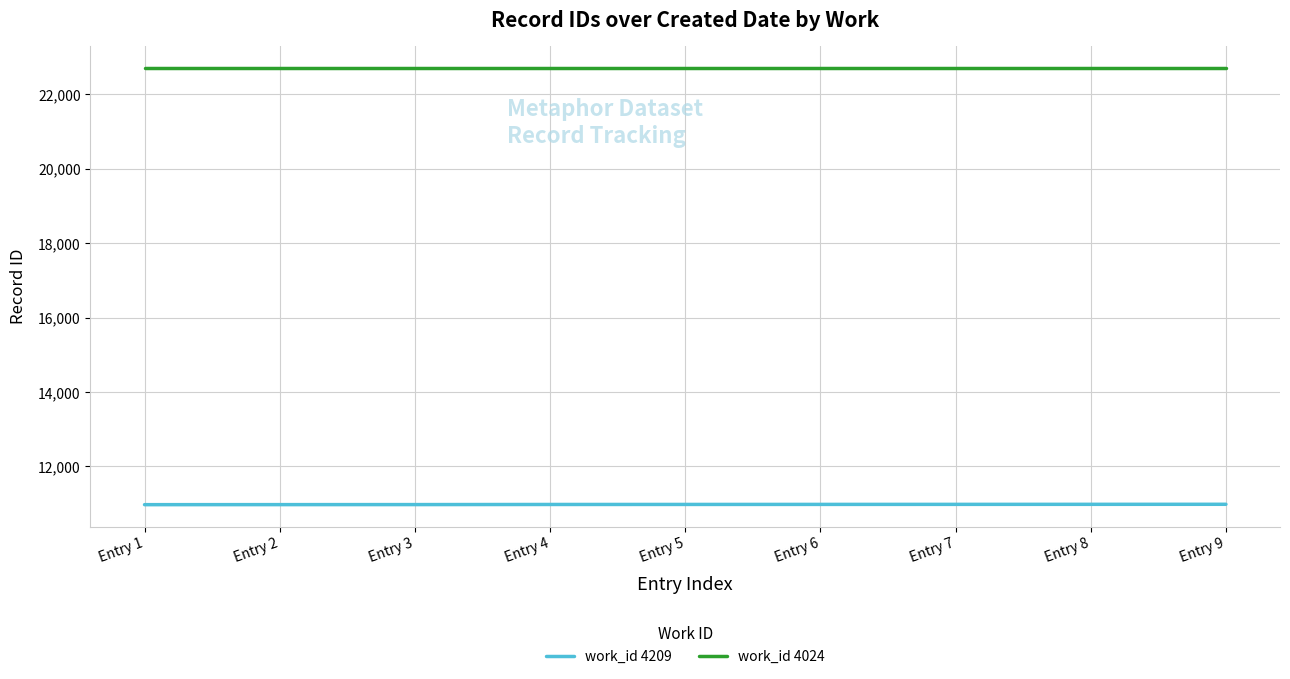

True or false: work_id 4024 and work_id 4209 intersect in this chart.

False